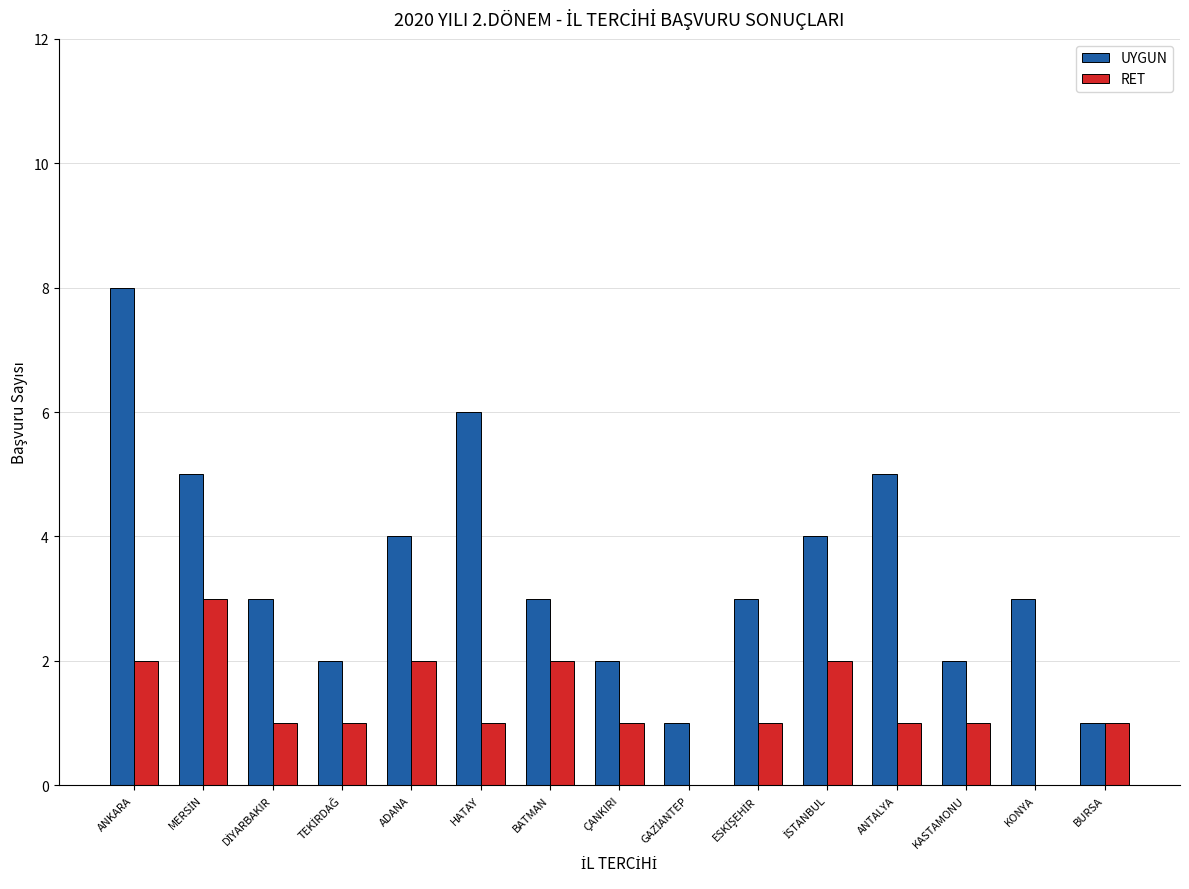

Are the bars horizontal?

No